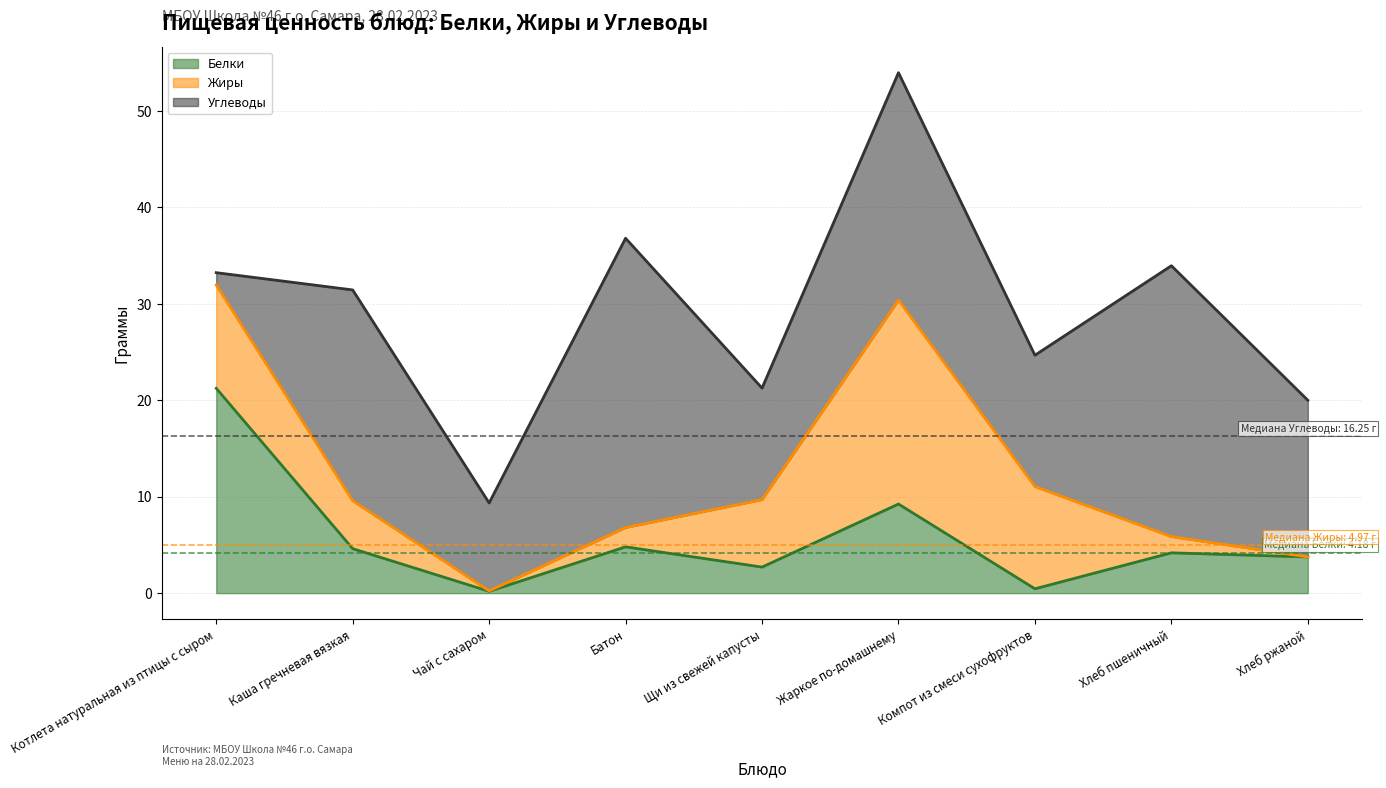

True or false: Белки has more than 1 points higher than both neighbors.

True